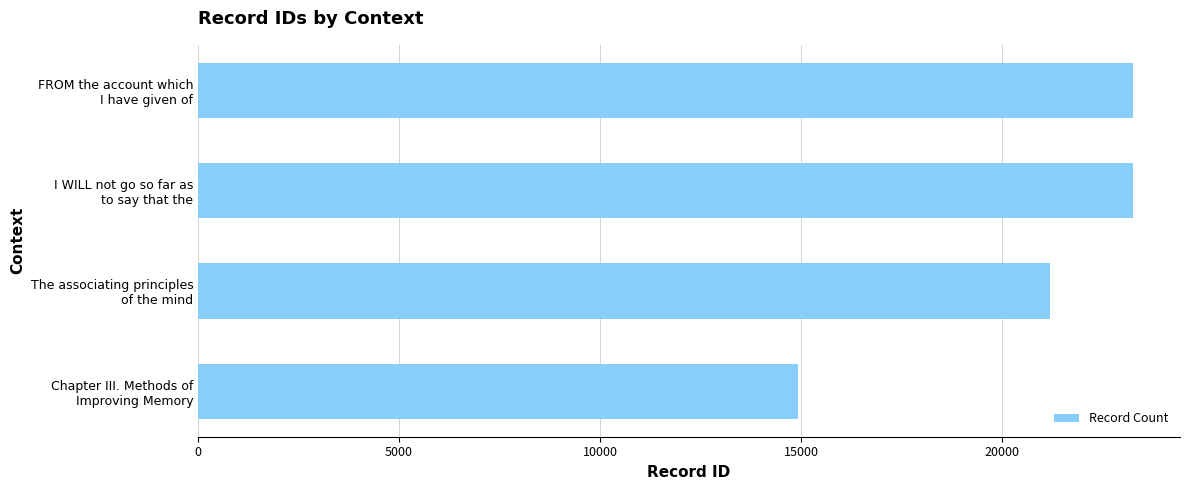

What is the difference between the maximum and minimum values?

8343